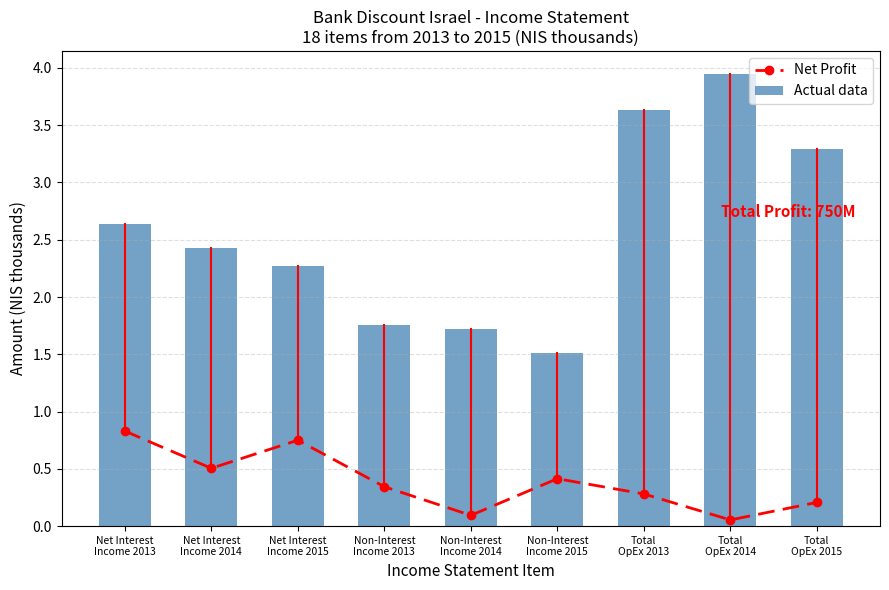

Count the number of categories in the chart.

9